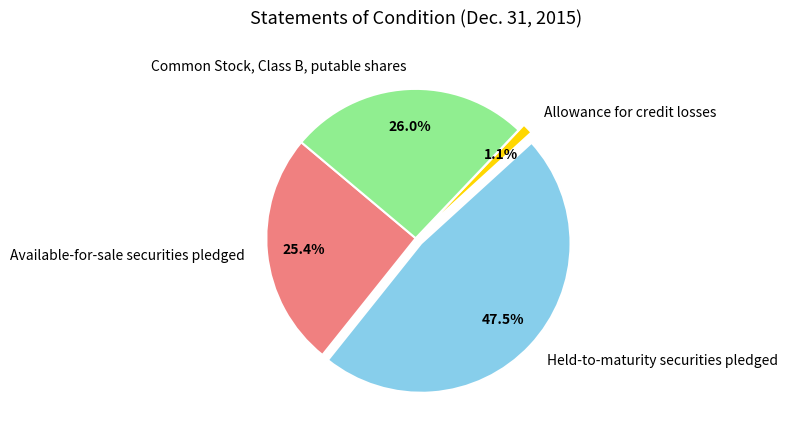

What percentage is NOT represented by Held-to-maturity securities pledged?

52.5%